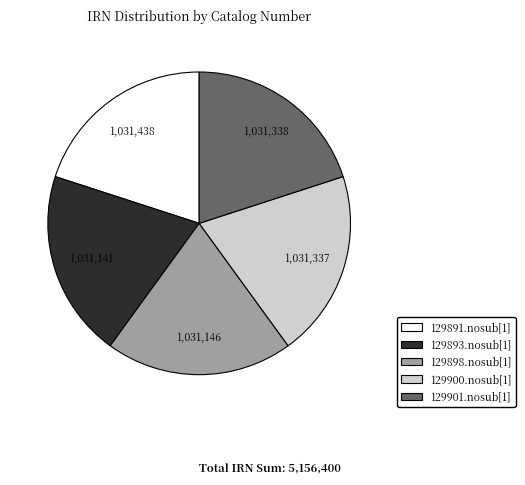

Approximately how many times larger is the value at 129898.nosub[1] compared to 129901.nosub[1]?

1.0